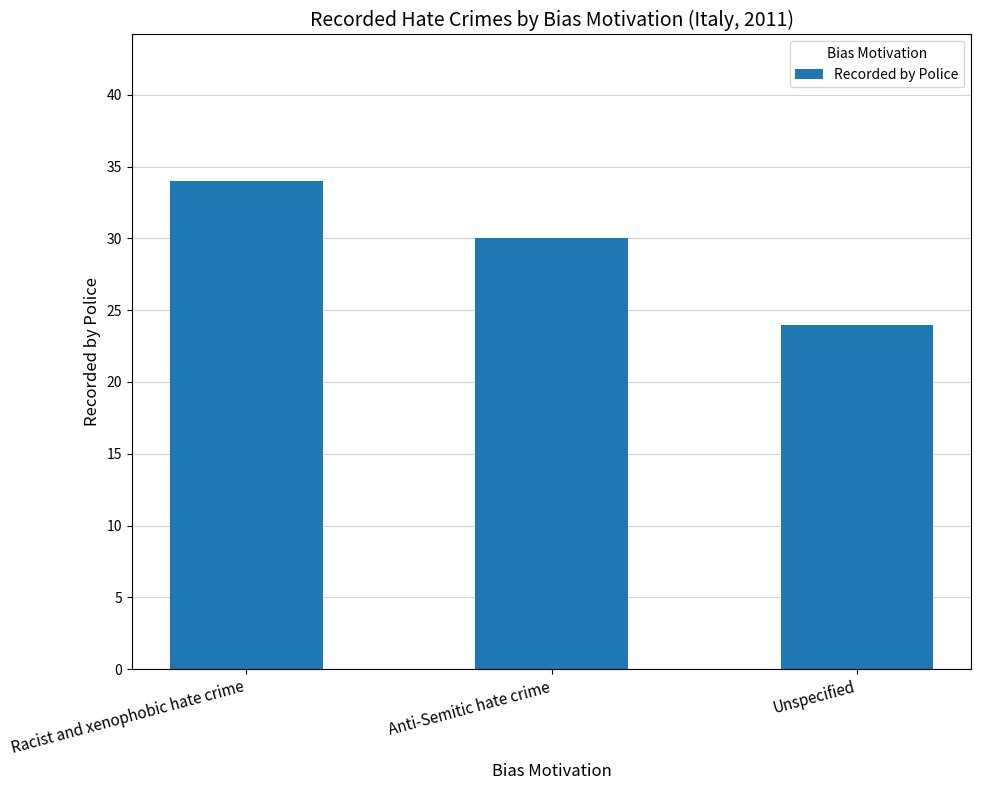

Rank the categories by value from highest to lowest.

Racist and xenophobic hate crime, Anti-Semitic hate crime, Unspecified